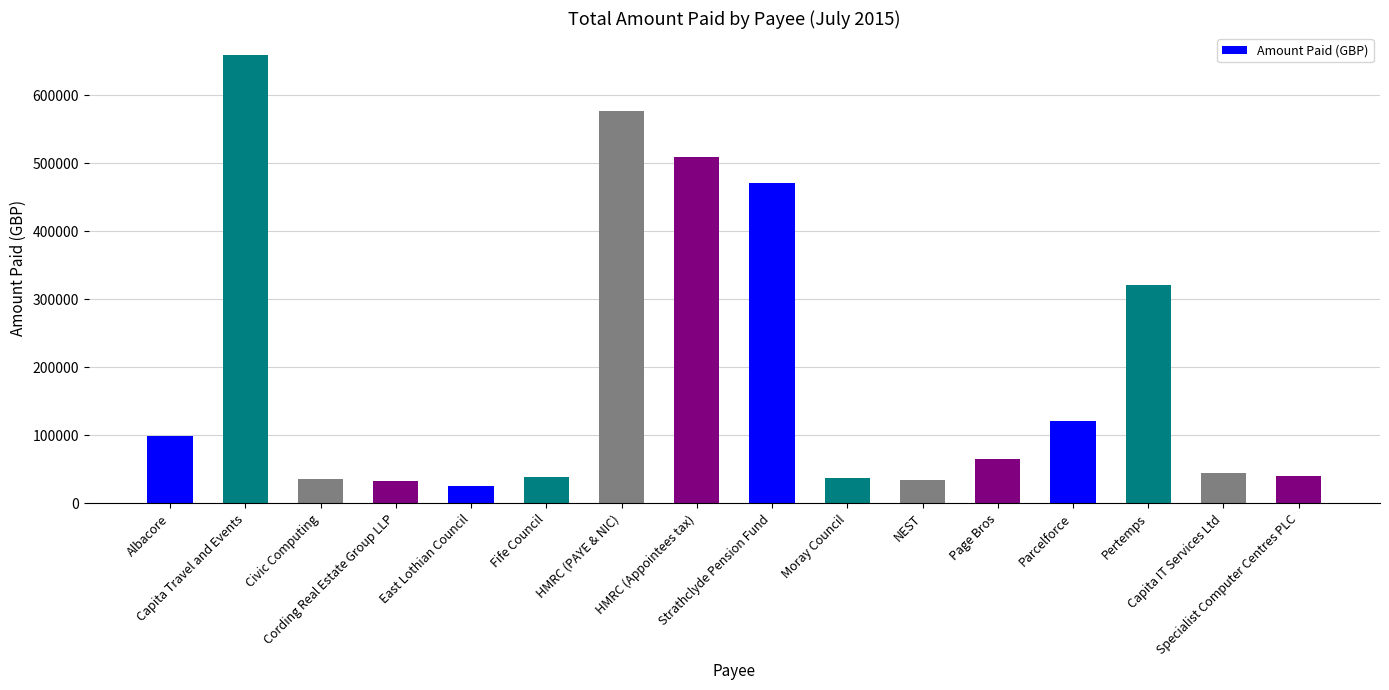

What is the difference between the values at NEST and Specialist Computer Centres PLC?

5936.9